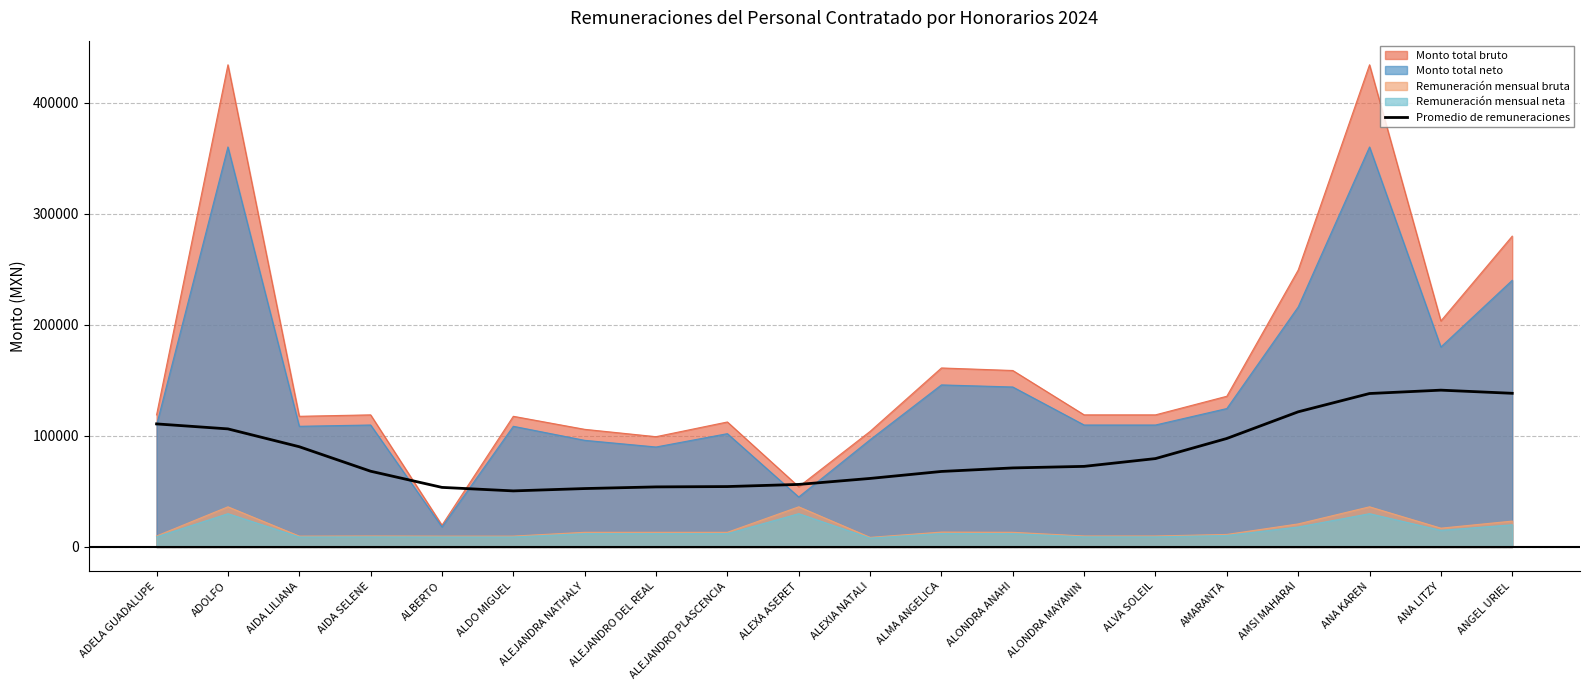

True or false: Monto total bruto and Remuneración mensual neta cross at least once.

False